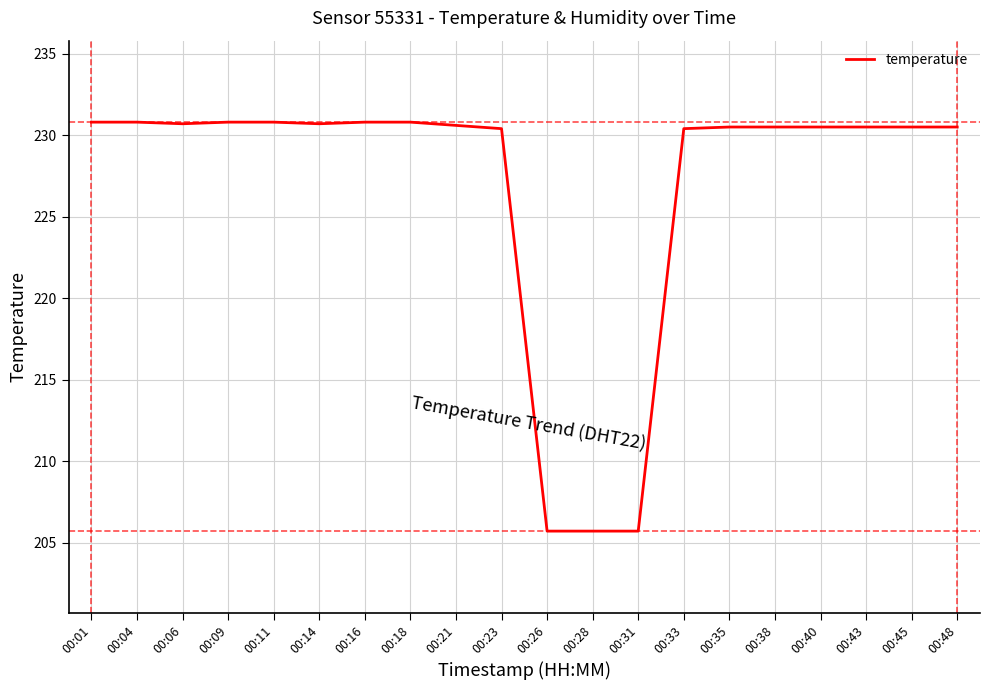

Is it true that the value at 00:09 is 230.8?

True